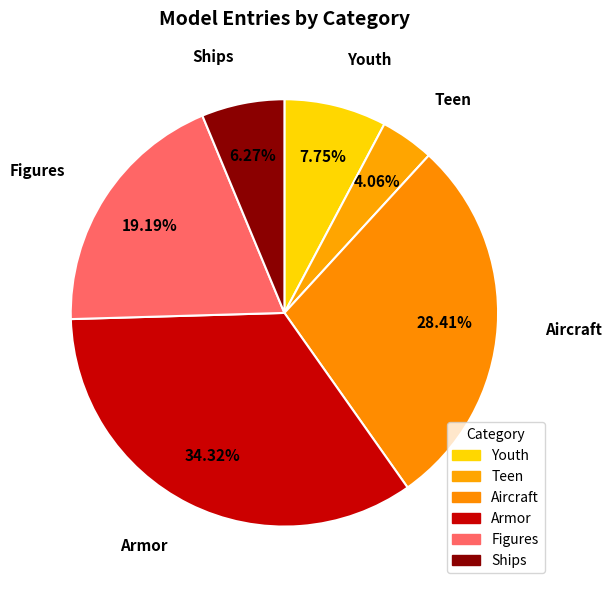

How many segments does this pie chart have?

6